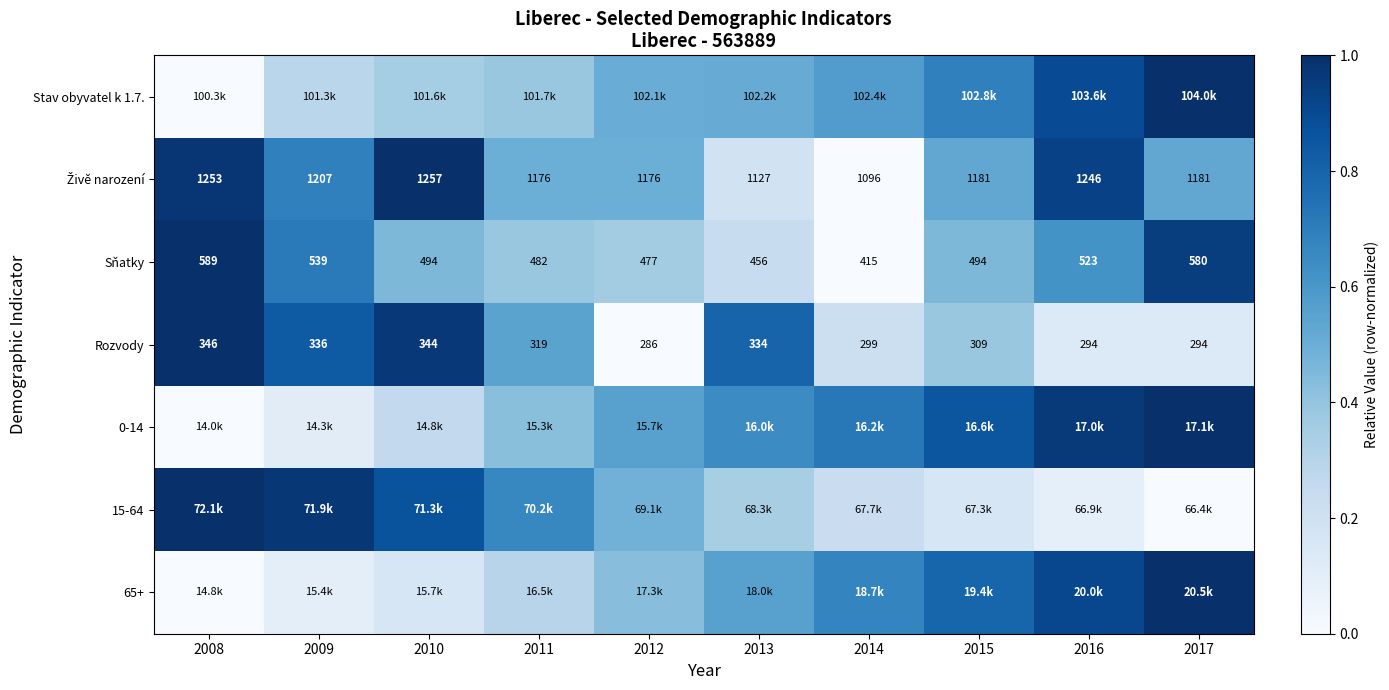

What is the sum of the 65+ values at 2008 and 2014?

0.7